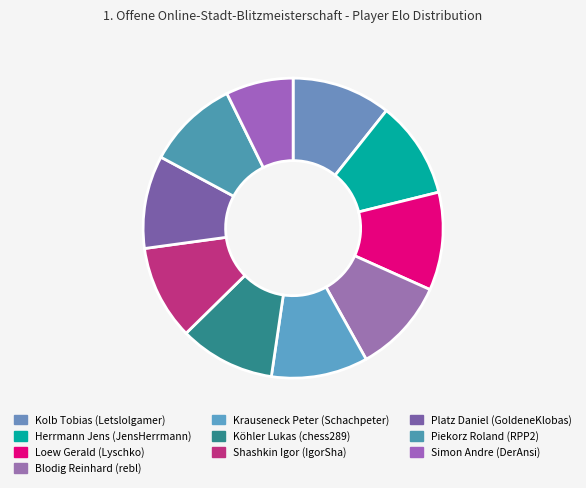

Count the number of slices in the pie.

10